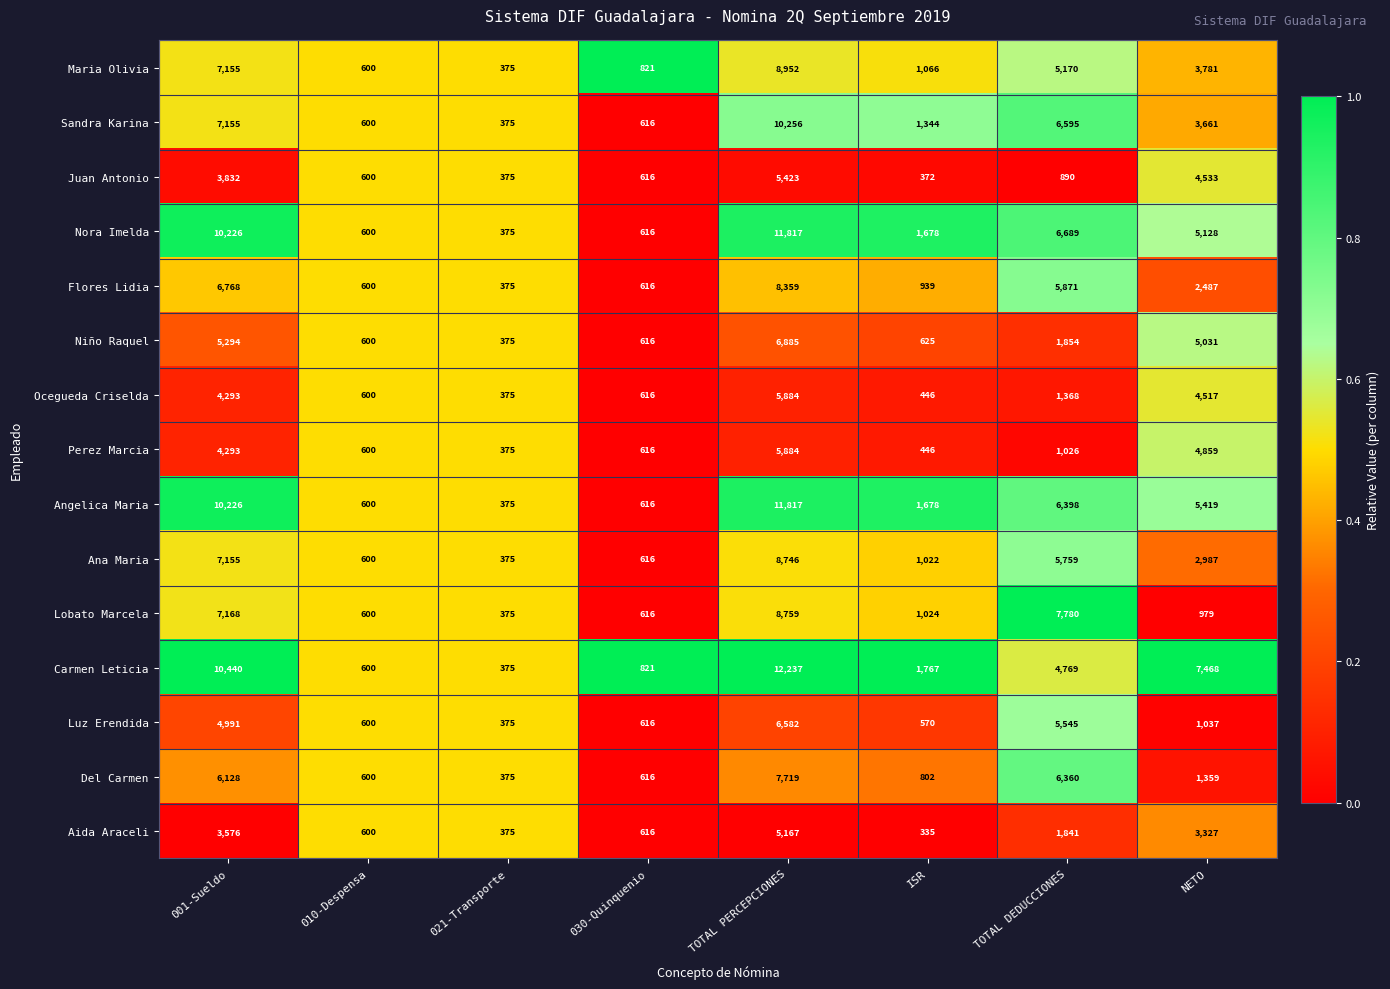

What is the difference between the highest and lowest values at NETO?

6489